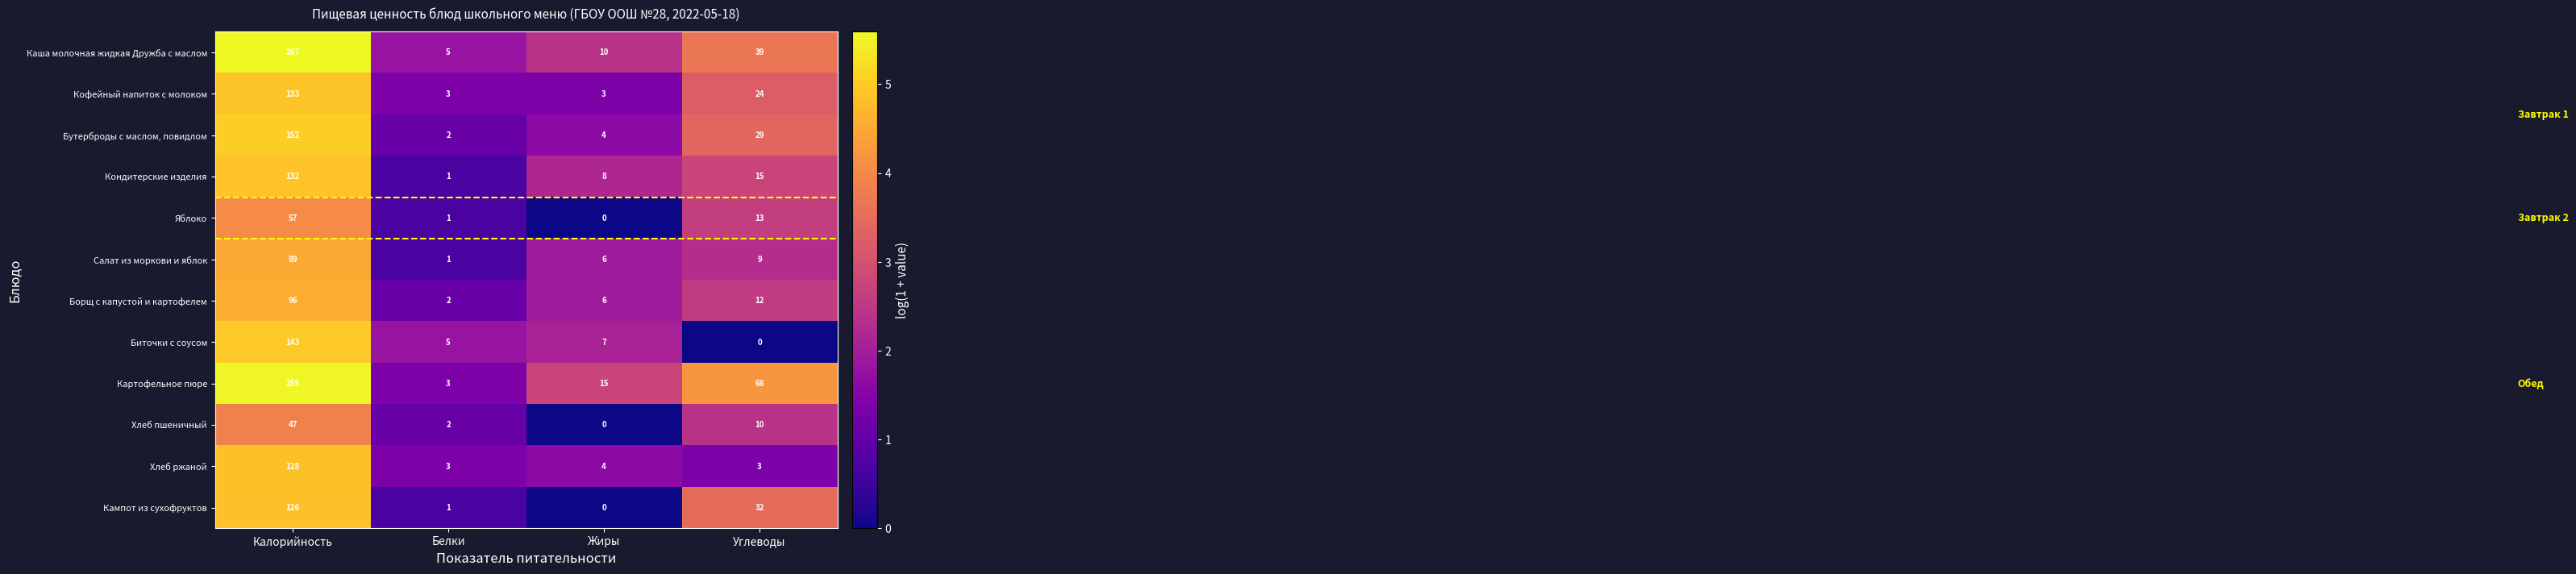

Is it true that Биточки с соусом equals 0 at Углеводы?

True